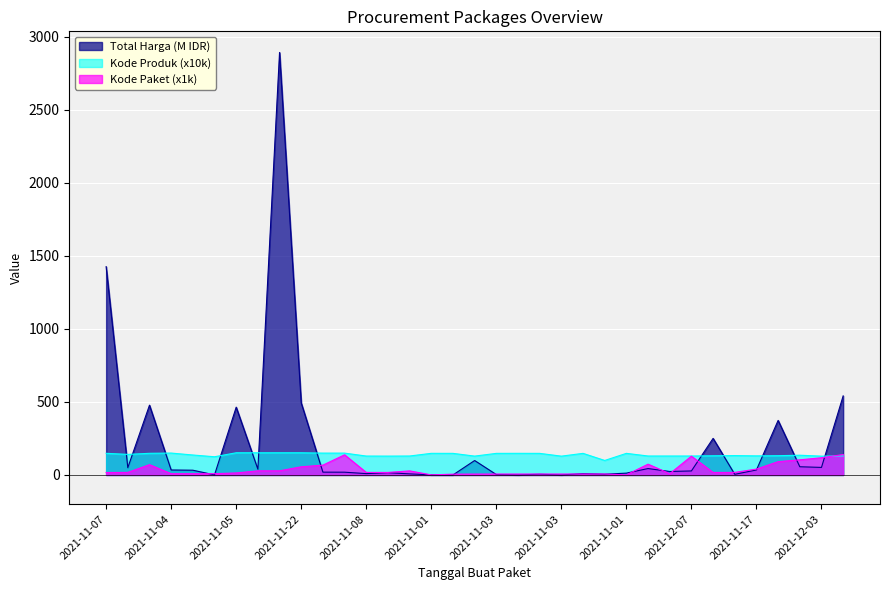

What is the average value of the Total Harga series?

214.8